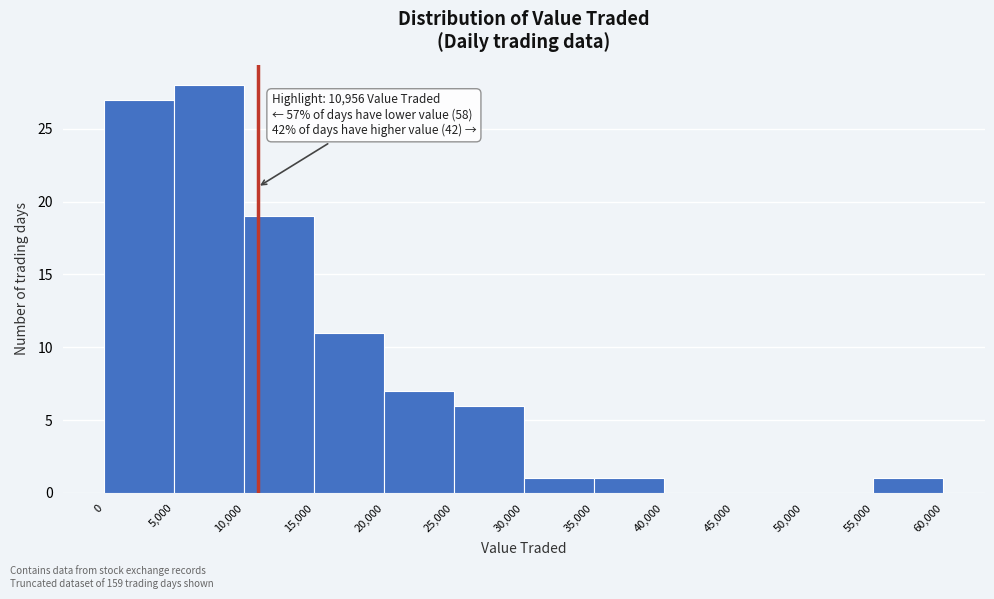

Which range on the x-axis has the tallest bar?

5,000 to 10,000